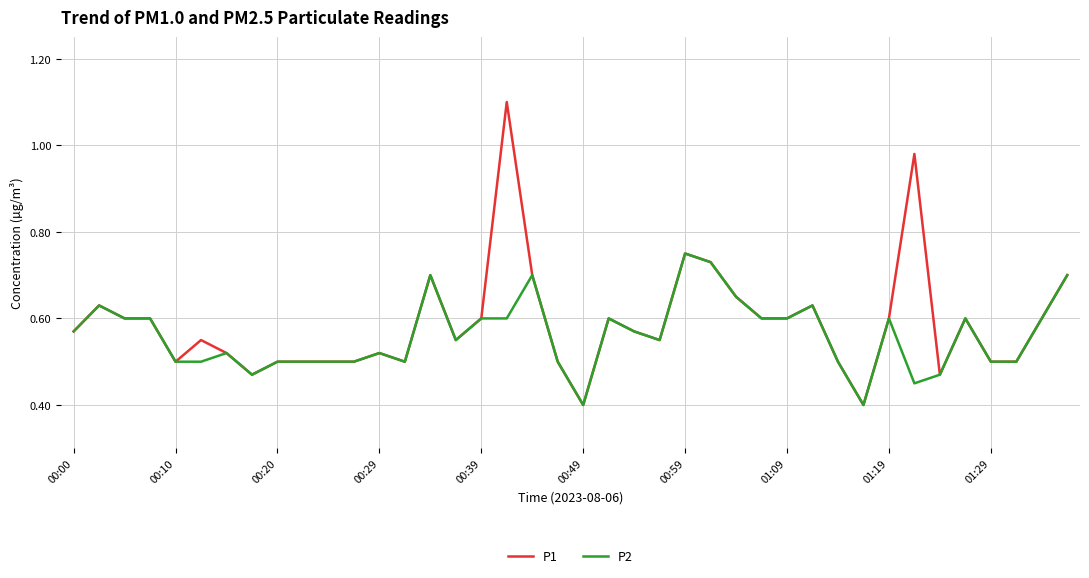

What are all the series names shown in the legend?

P1, P2